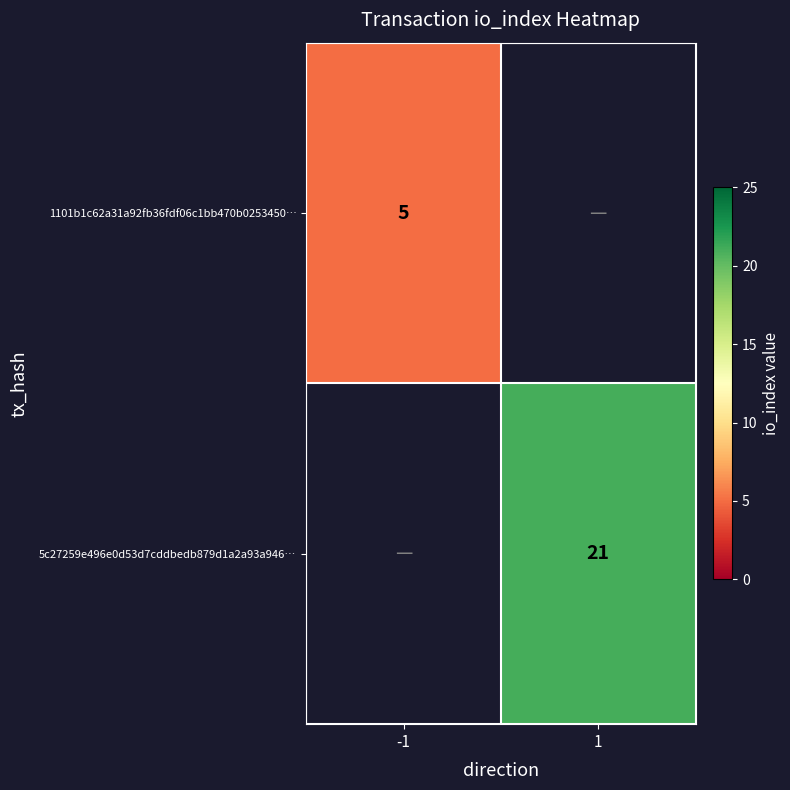

Is it true that 1101b1c62a31a92fb36fdf06c1bb470b0253450… equals 5 at -1?

True